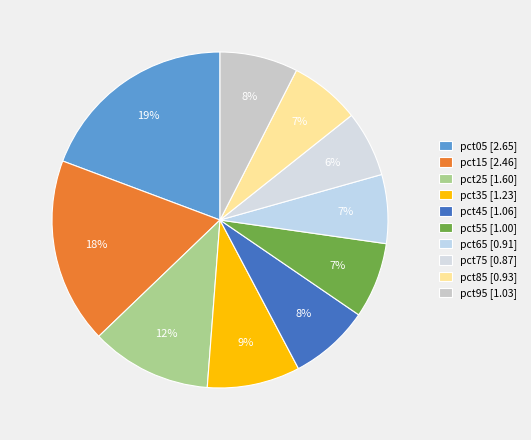

Which has a higher value, pct05 or pct95?

pct05